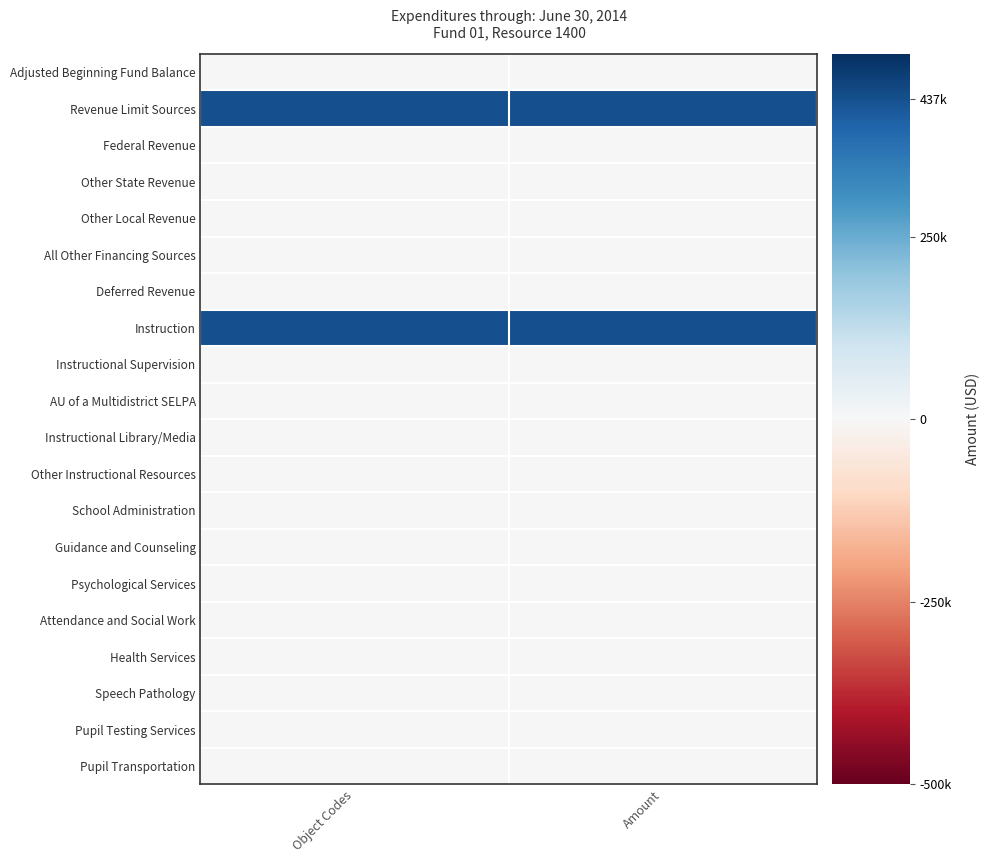

Reading left to right, what are all the values shown in this chart?

Adjusted Beginning Fund Balance: Object Codes=0	Amount=0
Revenue Limit Sources: Object Codes=437787	Amount=437787
Federal Revenue: Object Codes=0	Amount=0
Other State Revenue: Object Codes=0	Amount=0
Other Local Revenue: Object Codes=0	Amount=0
All Other Financing Sources: Object Codes=0	Amount=0
Deferred Revenue: Object Codes=0	Amount=0
Instruction: Object Codes=437787	Amount=437787
Instructional Supervision: Object Codes=0	Amount=0
AU of a Multidistrict SELPA: Object Codes=0	Amount=0
Instructional Library/Media: Object Codes=0	Amount=0
Other Instructional Resources: Object Codes=0	Amount=0
School Administration: Object Codes=0	Amount=0
Guidance and Counseling: Object Codes=0	Amount=0
Psychological Services: Object Codes=0	Amount=0
Attendance and Social Work: Object Codes=0	Amount=0
Health Services: Object Codes=0	Amount=0
Speech Pathology: Object Codes=0	Amount=0
Pupil Testing Services: Object Codes=0	Amount=0
Pupil Transportation: Object Codes=0	Amount=0